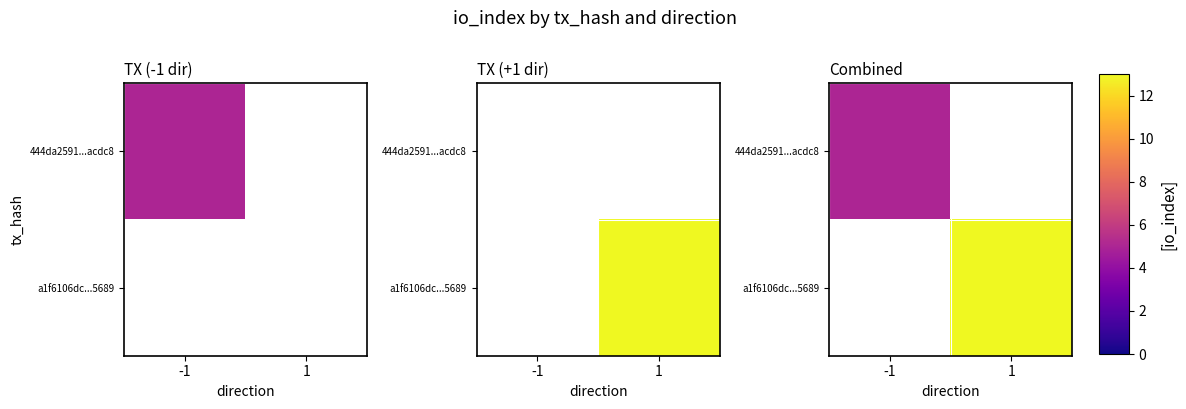

Is it true that 444da2591...acdc8 equals 5.0 at -1?

True